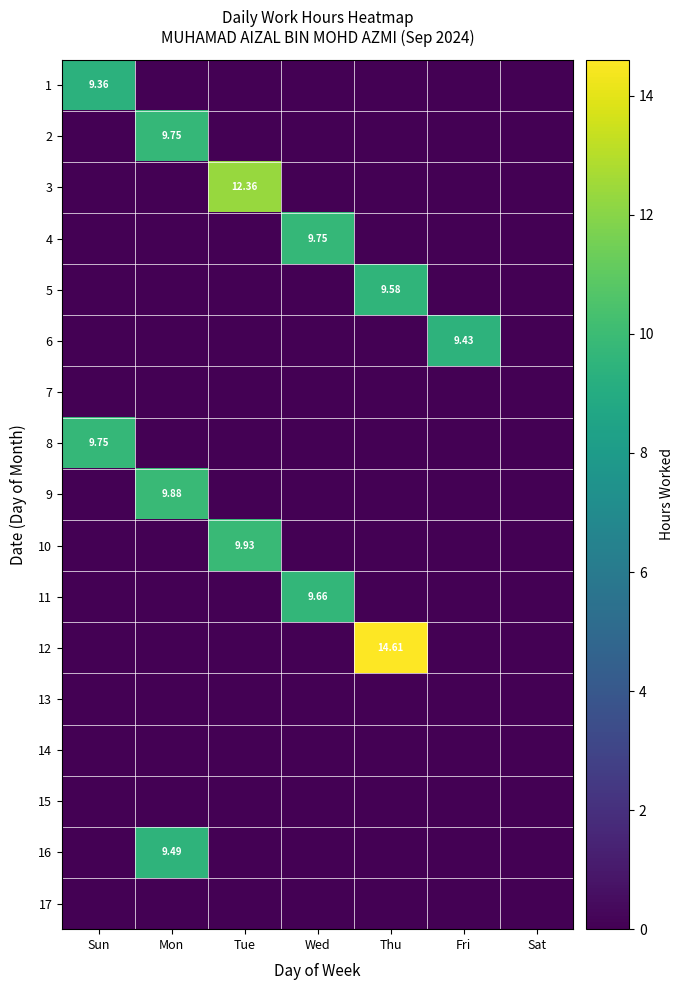

Which series has the largest total across all categories?

12